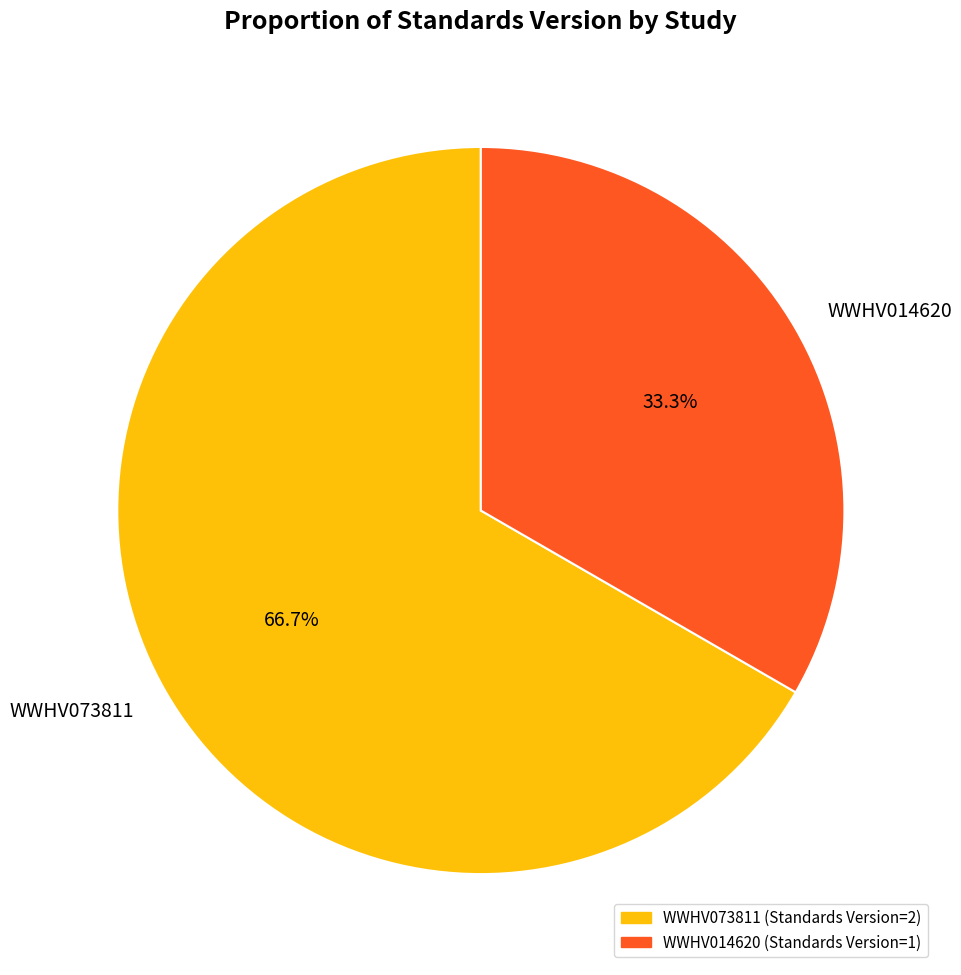

Between WWHV014620 and WWHV073811, which is larger?

WWHV073811